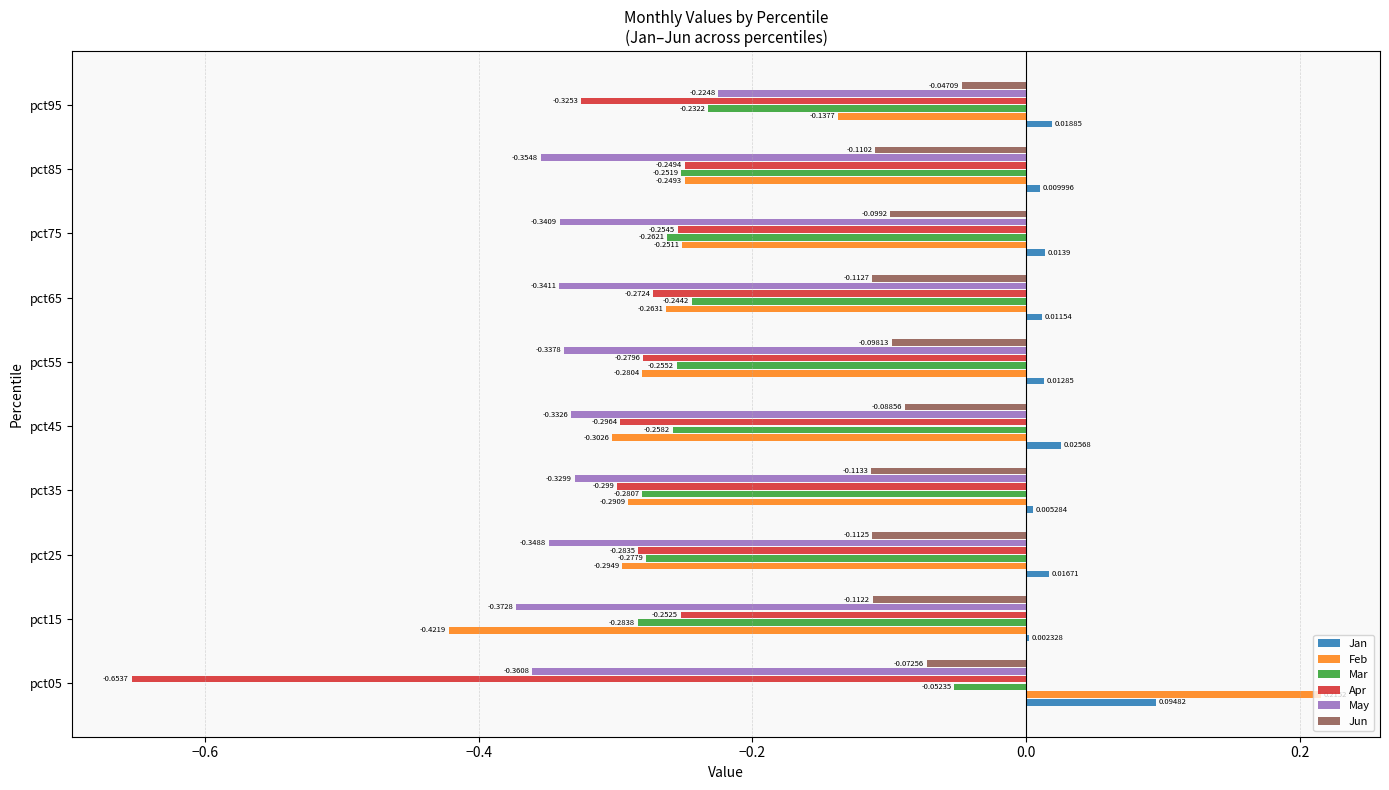

Which series changed the most between pct85 and pct95?

May